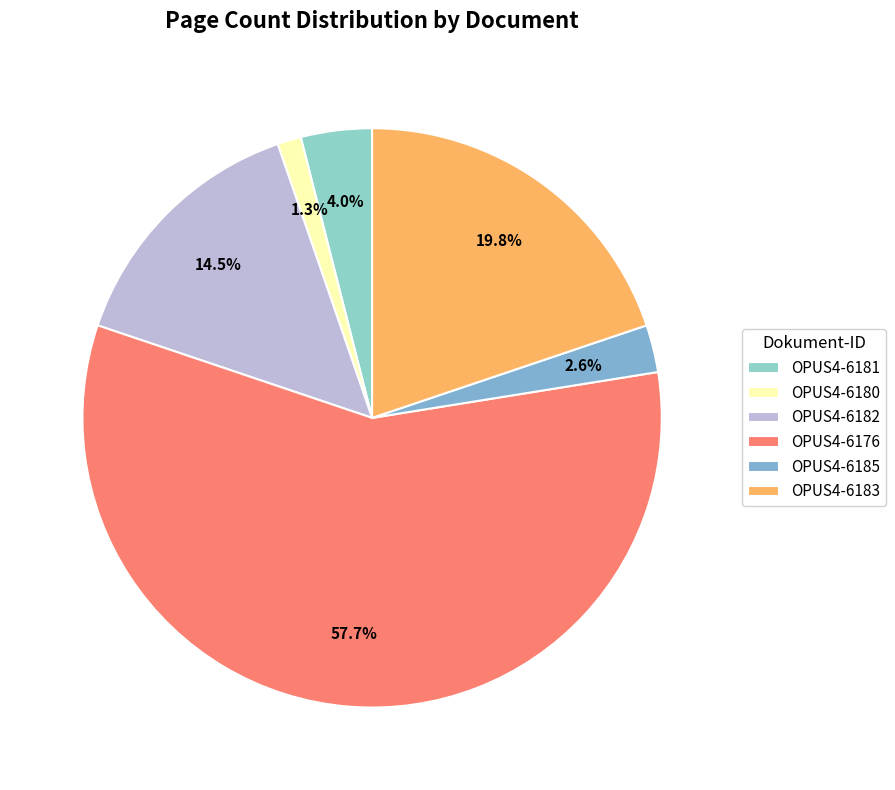

Does OPUS4-6182 represent more than half of the total?

No